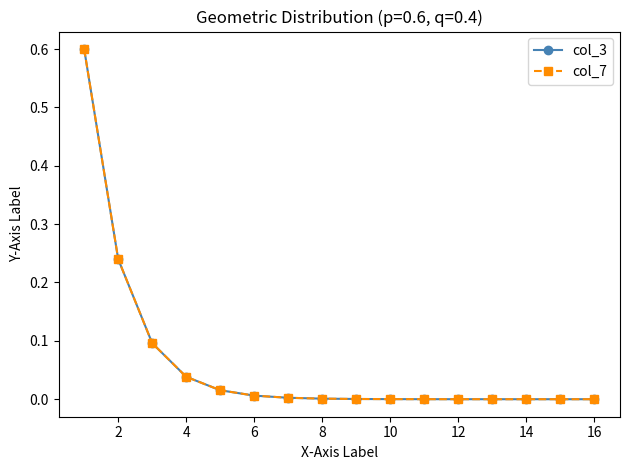

Does the chart have visible grid lines?

No